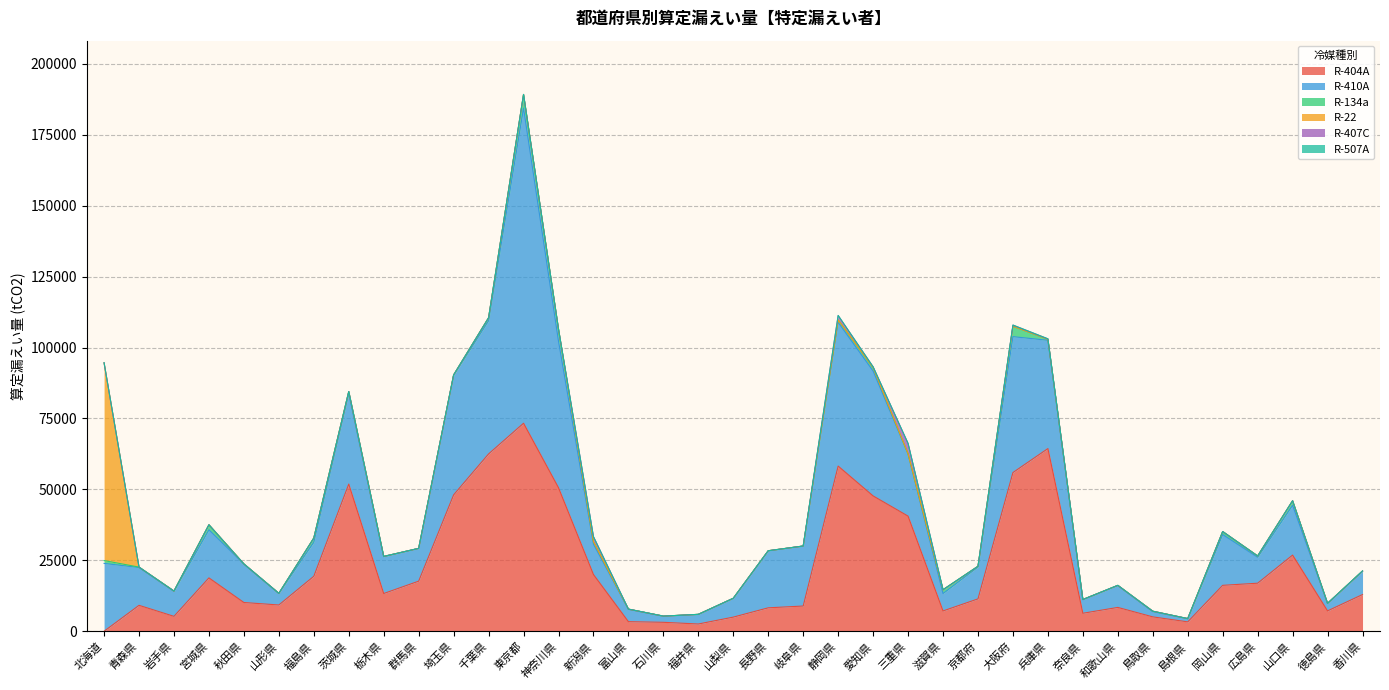

Reading left to right, what are all the values shown in this chart?

R-404A: 15	9149	5268	18821	10144	9272	19390	51872	13312	17669	48080	62498	73313	50597	20008	3395	3165	2571	4997	8274	8904	58214	47702	40580	7170	11422	55940	64389	6354	8414	5083	3326	16196	16947	26854	7196	12945
R-410A: 23915	13320	8875	16945	13573	4096	12002	31879	12960	11549	42116	46936	111045	51650	10705	4408	2139	3368	6625	20047	21129	50653	44011	21878	6140	11248	47884	38149	4833	7726	1855	1142	17897	9126	17564	2645	8198
R-134a: 989	151	29	1770	16	0	1466	735	116	1	137	1041	4797	4204	856	4	45	31	8	67	16	827	1221	88	1305	231	3665	372	8	41	139	1	1053	475	1582	2	83
R-22: 69663	0	0	0	0	0	0	0	0	0	0	0	0	0	0	0	0	0	0	0	0	0	0	0	0	0	0	0	0	0	0	0	0	0	0	0	0
R-407C: 0	0	0	0	0	0	0	0	0	0	0	0	0	0	1776	0	0	0	0	0	0	1548	239	3644	17	14	391	117	0	0	0	0	0	0	0	0	0
R-507A: 107	0	0	0	0	0	0	1	0	0	0	13	46	105	0	6	0	1	0	0	0	69	32	0	51	0	41	49	0	13	0	0	0	0	0	2	46